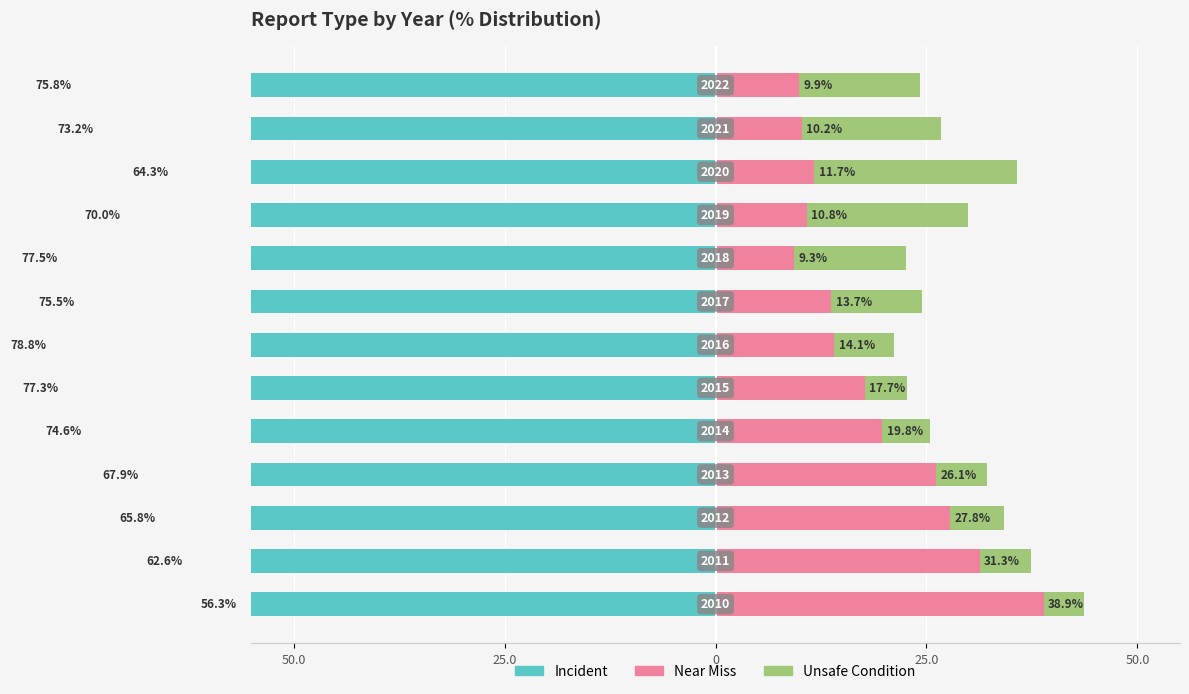

At how many categories does at least one series exceed -25?

13